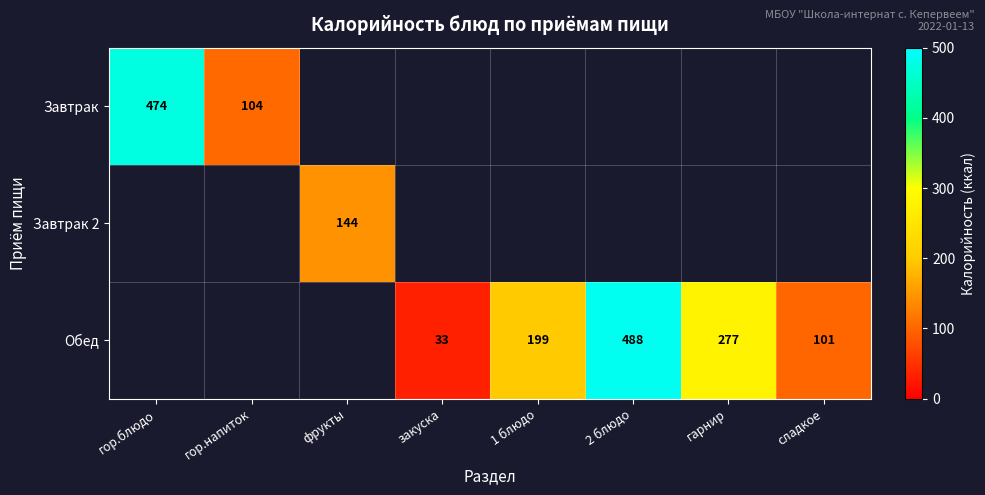

Is it true that Обед equals 434 at гарнир?

False